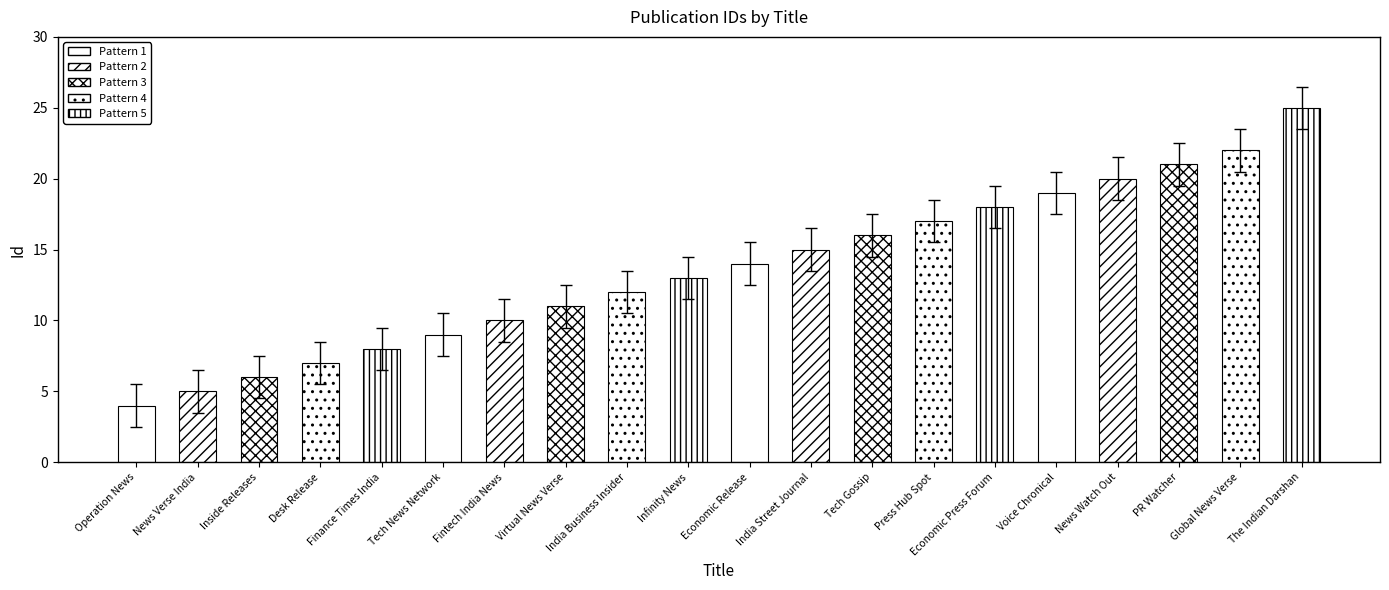

What is the change in value from Press Hub Spot to Economic Press Forum?

+1